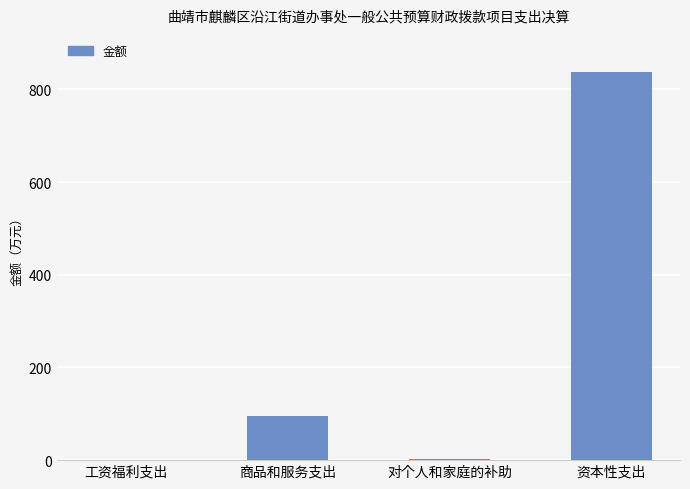

Are the bars horizontal?

No